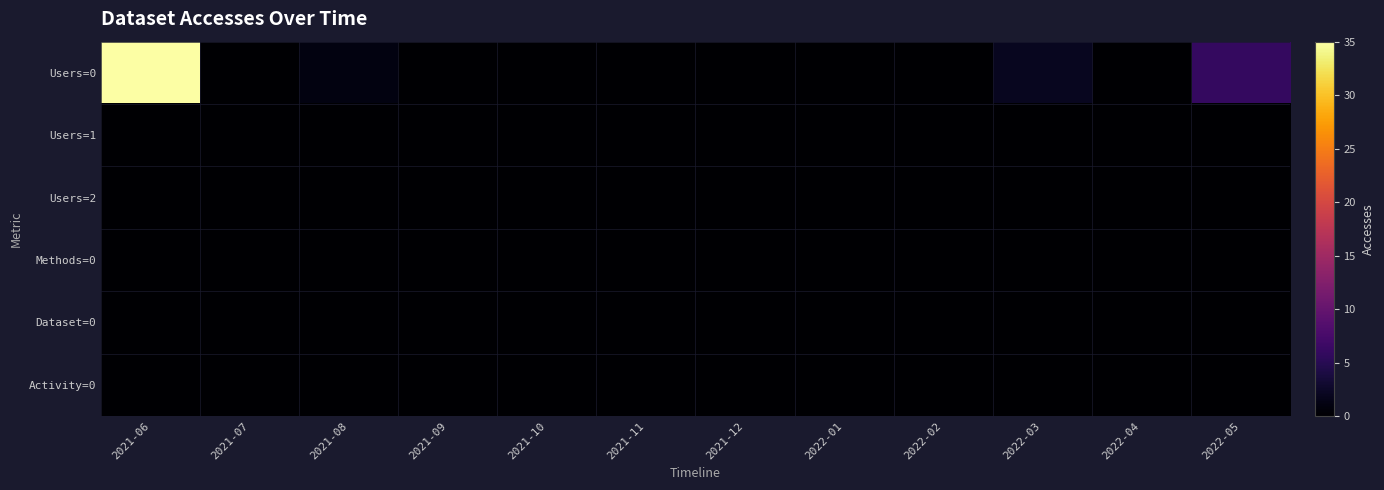

Reading left to right, extract all data points from this chart.

Users=0: 2021-06=35	2021-07=0	2021-08=1	2021-09=0	2021-10=0	2021-11=0	2021-12=0	2022-01=0	2022-02=0	2022-03=2	2022-04=0	2022-05=6
Users=1: 2021-06=0	2021-07=0	2021-08=0	2021-09=0	2021-10=0	2021-11=0	2021-12=0	2022-01=0	2022-02=0	2022-03=0	2022-04=0	2022-05=0
Users=2: 2021-06=0	2021-07=0	2021-08=0	2021-09=0	2021-10=0	2021-11=0	2021-12=0	2022-01=0	2022-02=0	2022-03=0	2022-04=0	2022-05=0
Methods=0: 2021-06=0	2021-07=0	2021-08=0	2021-09=0	2021-10=0	2021-11=0	2021-12=0	2022-01=0	2022-02=0	2022-03=0	2022-04=0	2022-05=0
Dataset=0: 2021-06=0	2021-07=0	2021-08=0	2021-09=0	2021-10=0	2021-11=0	2021-12=0	2022-01=0	2022-02=0	2022-03=0	2022-04=0	2022-05=0
Activity=0: 2021-06=0	2021-07=0	2021-08=0	2021-09=0	2021-10=0	2021-11=0	2021-12=0	2022-01=0	2022-02=0	2022-03=0	2022-04=0	2022-05=0